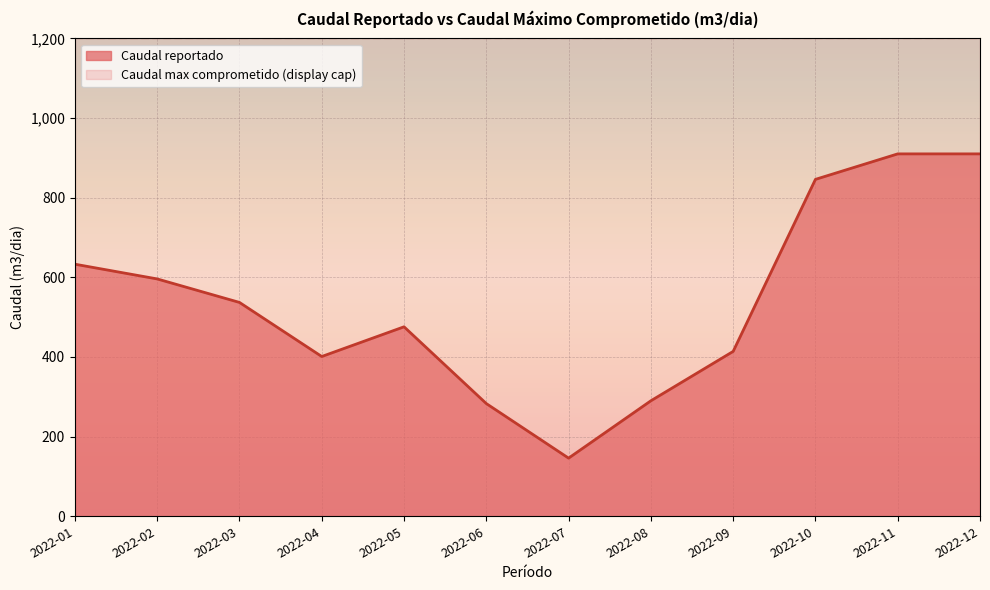

The value at 2022-04 is 401.2. True or false?

True